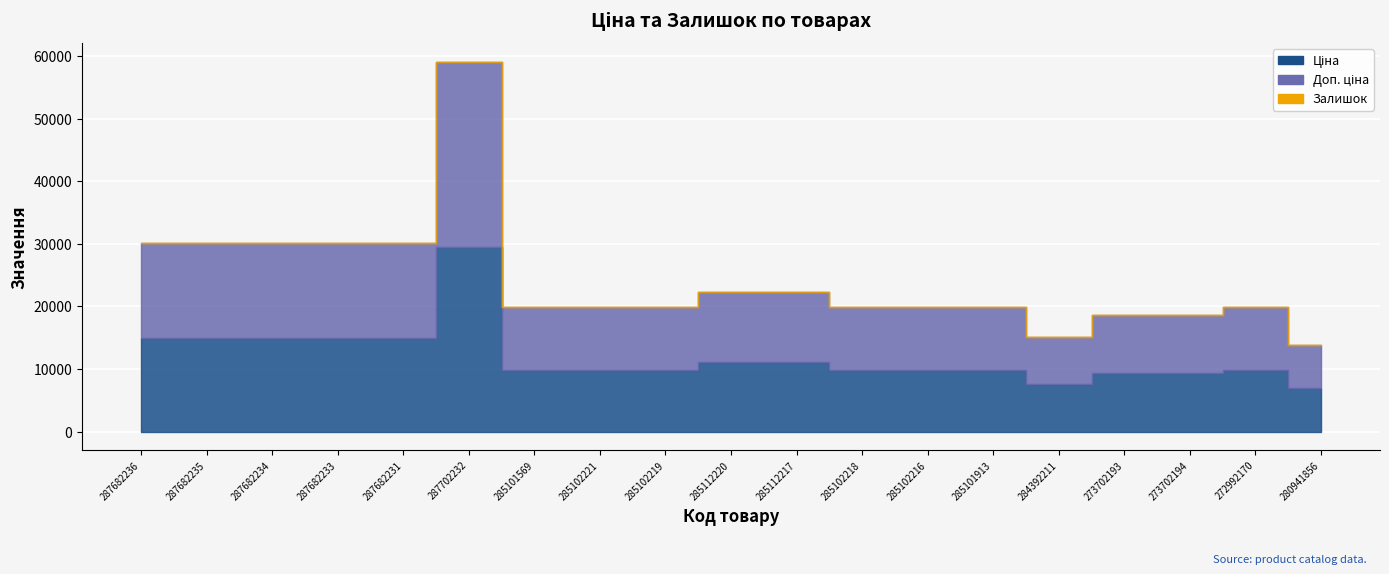

Between 284392211 and 285102218, which is larger?

285102218